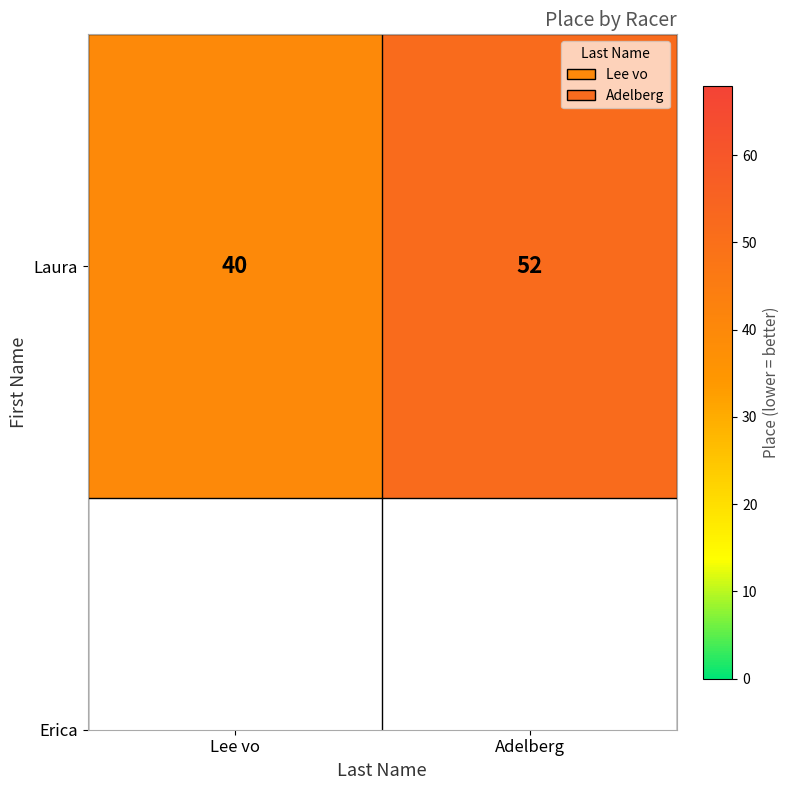

The chart shows a value of 12 at Adelberg. True or false?

False